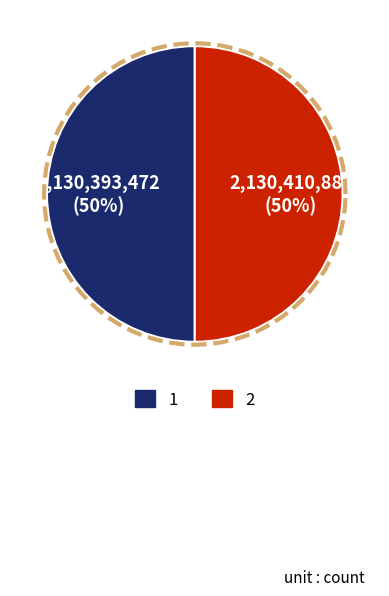

What percentage do 2 and 1 together represent?

100.0%